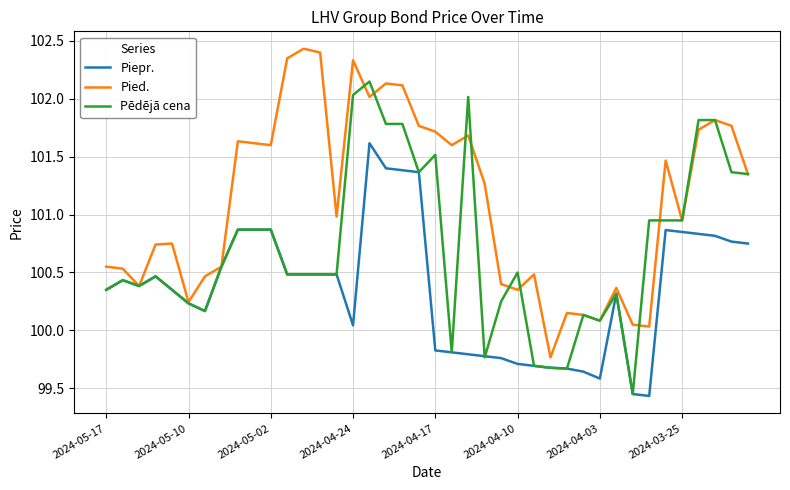

List the series in order of their overall mean, highest first.

Pied., Pēdējā cena, Piepr.